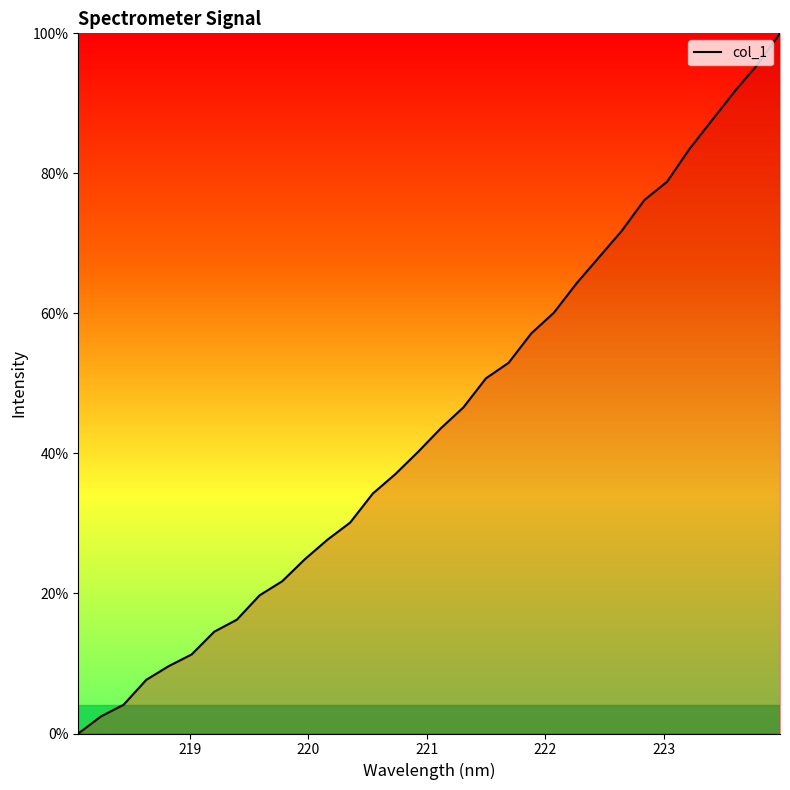

What is the greatest value displayed?

100.0